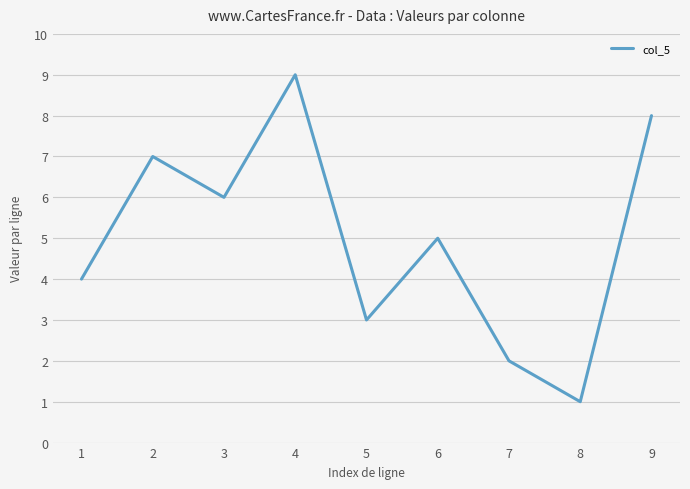

At which category does the data reach its first local peak?

2